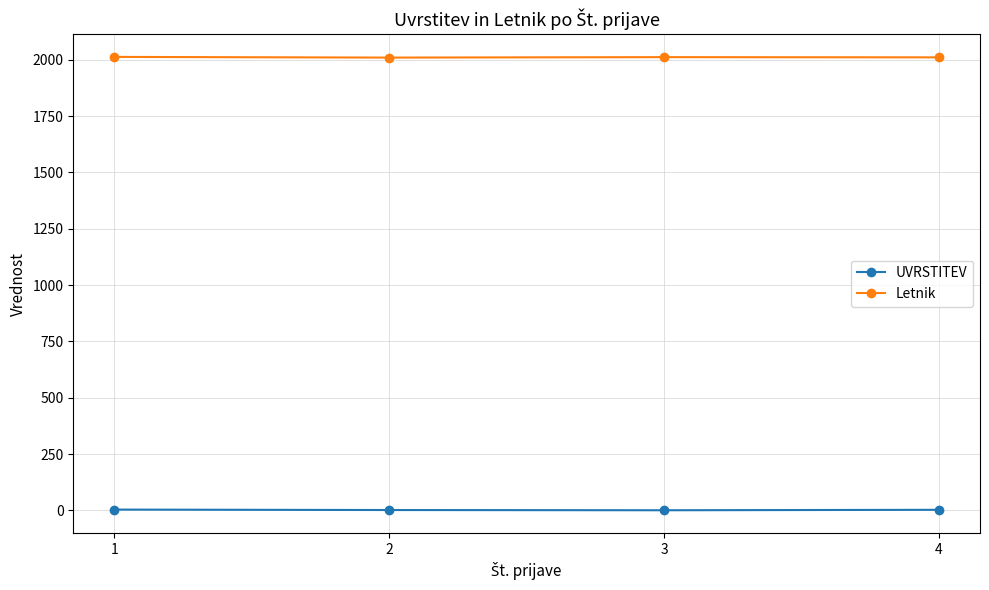

Rank the series at 3 from highest to lowest value.

Letnik, UVRSTITEV